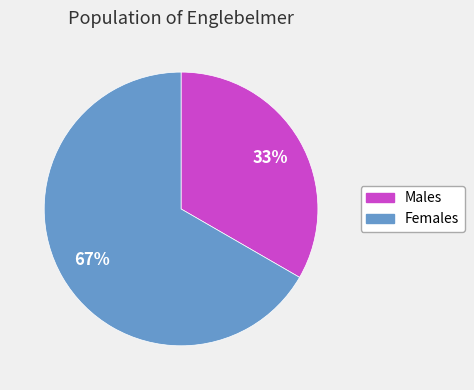

Is there a majority slice in this chart?

Yes